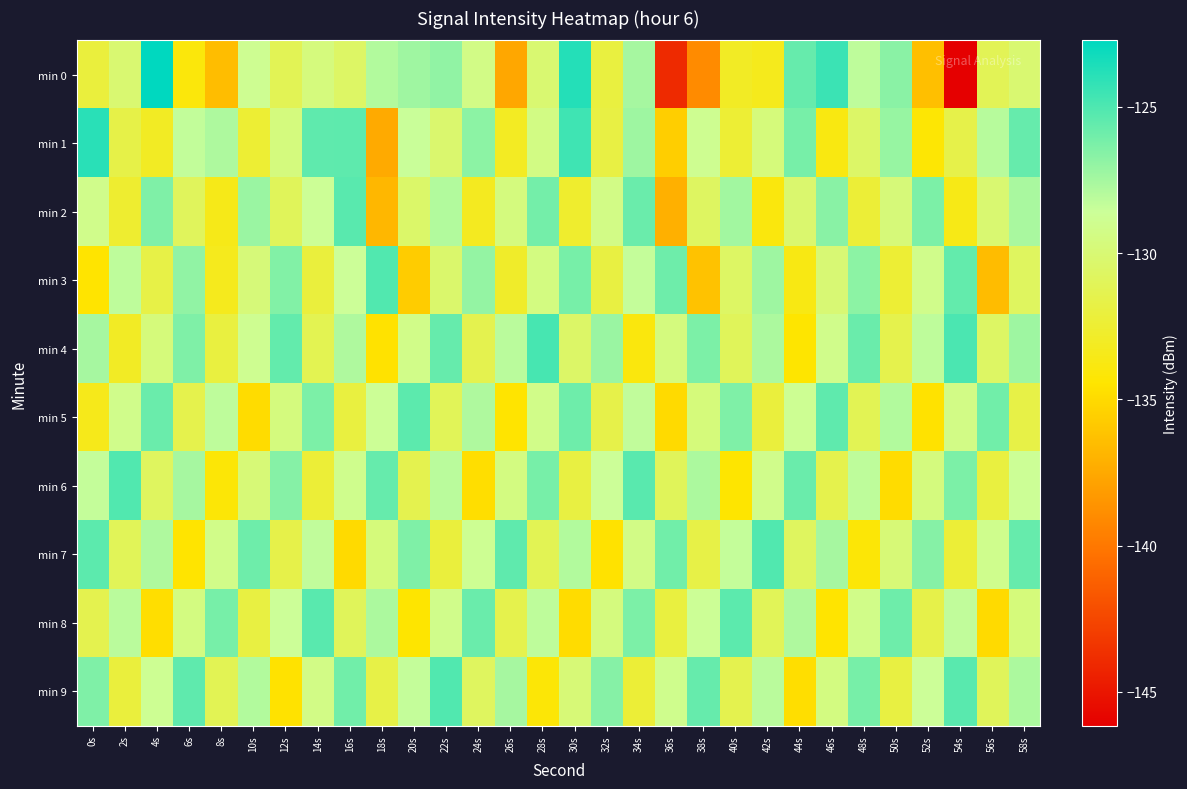

What is the minimum value shown in the chart?

-146.1